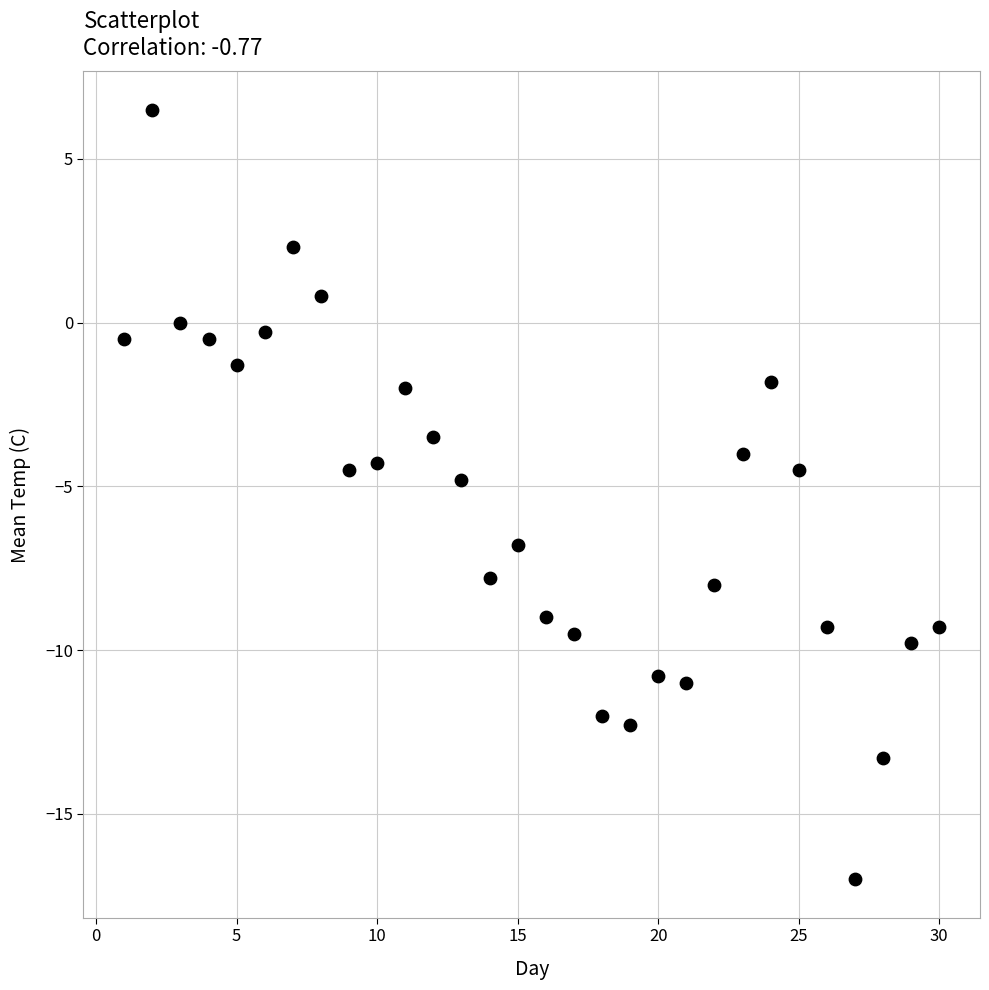

What is the range of Y values (max minus min)?

23.5